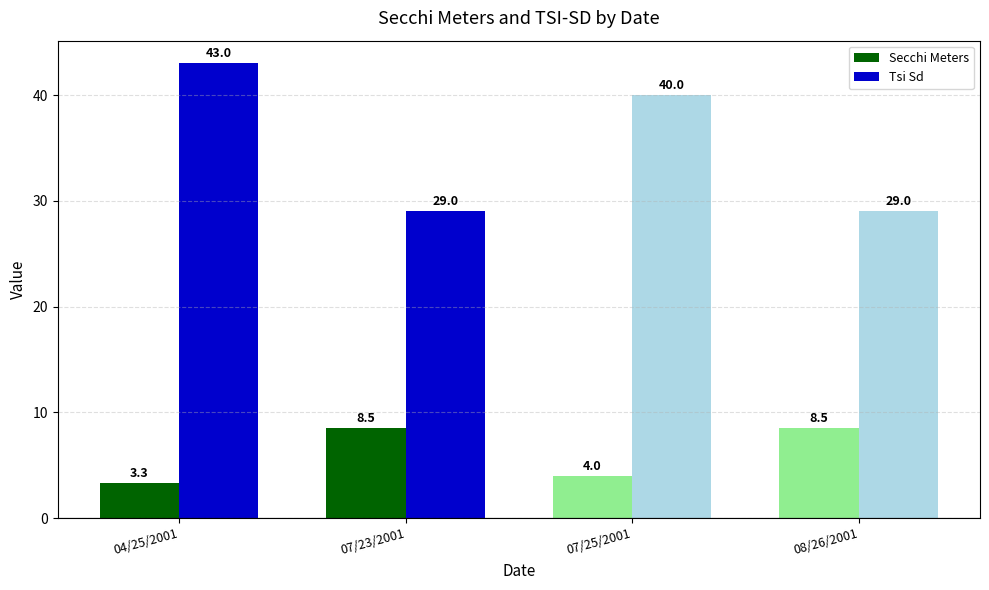

Reading left to right, transcribe all the data shown in this chart.

Secchi Meters: 3.3	8.5	4.0	8.5
Tsi Sd: 43.0	29.0	40.0	29.0